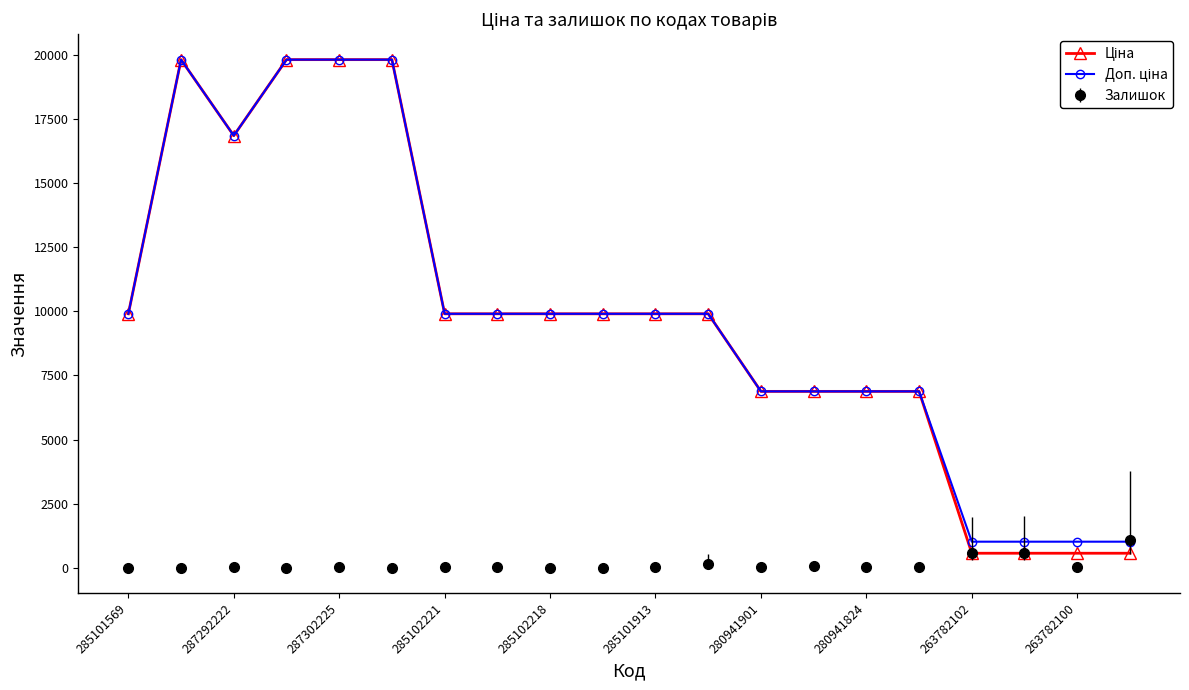

At how many categories does at least one series exceed 5253?

16